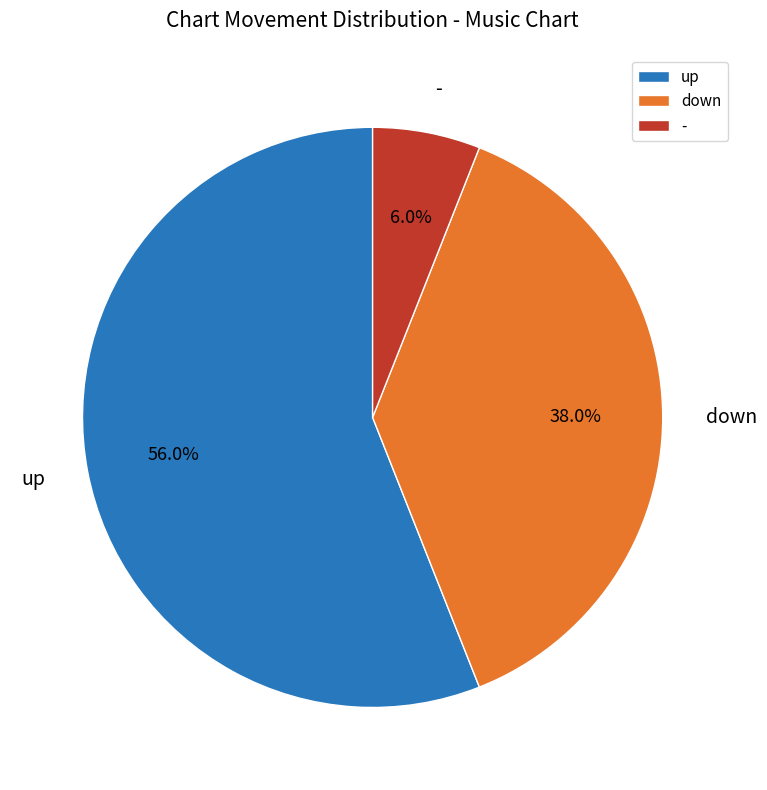

What percentage is NOT represented by down?

62.0%